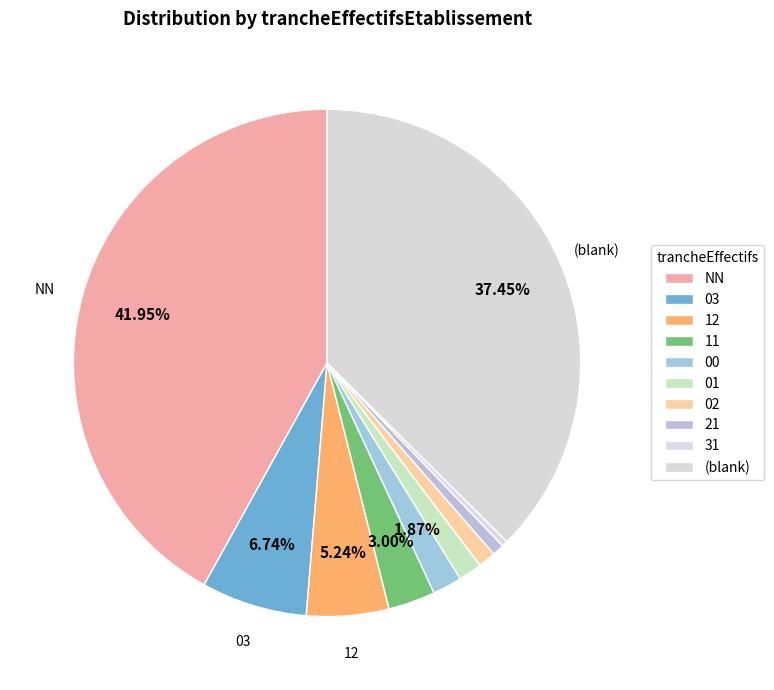

Count the number of slices in the pie.

10